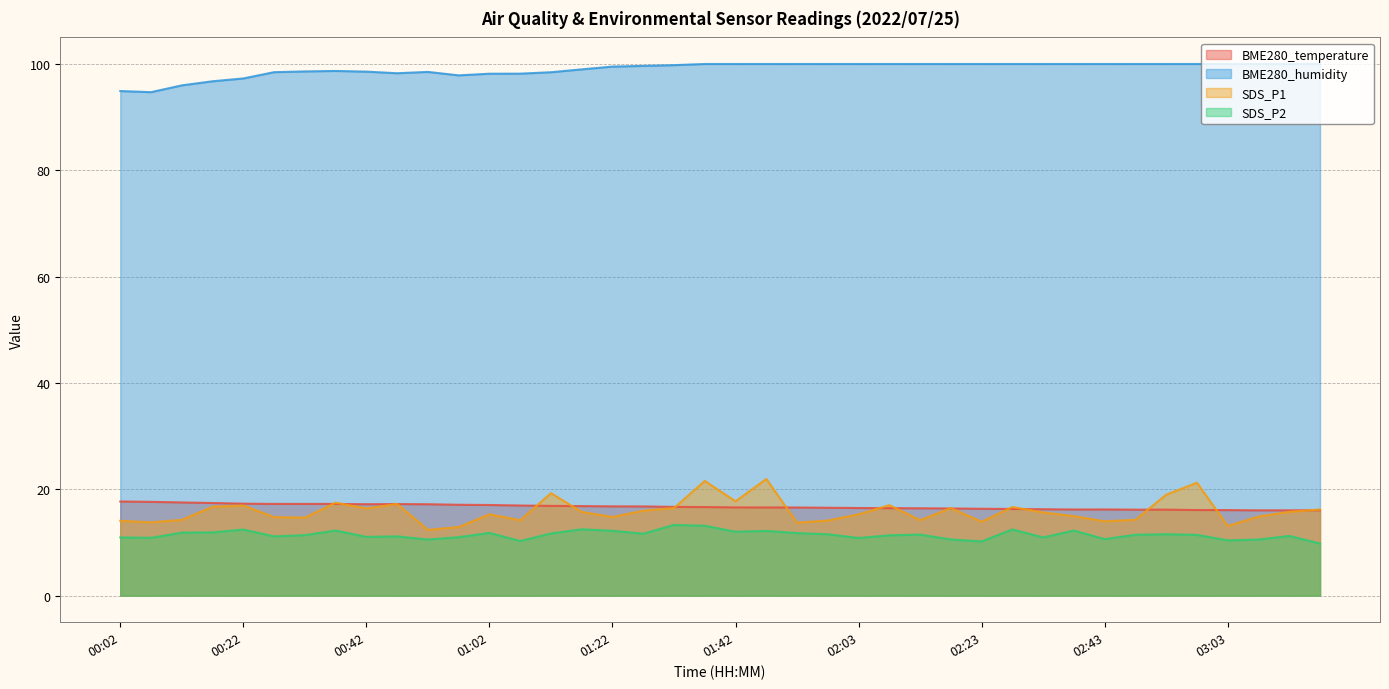

Does the chart have visible grid lines?

Yes